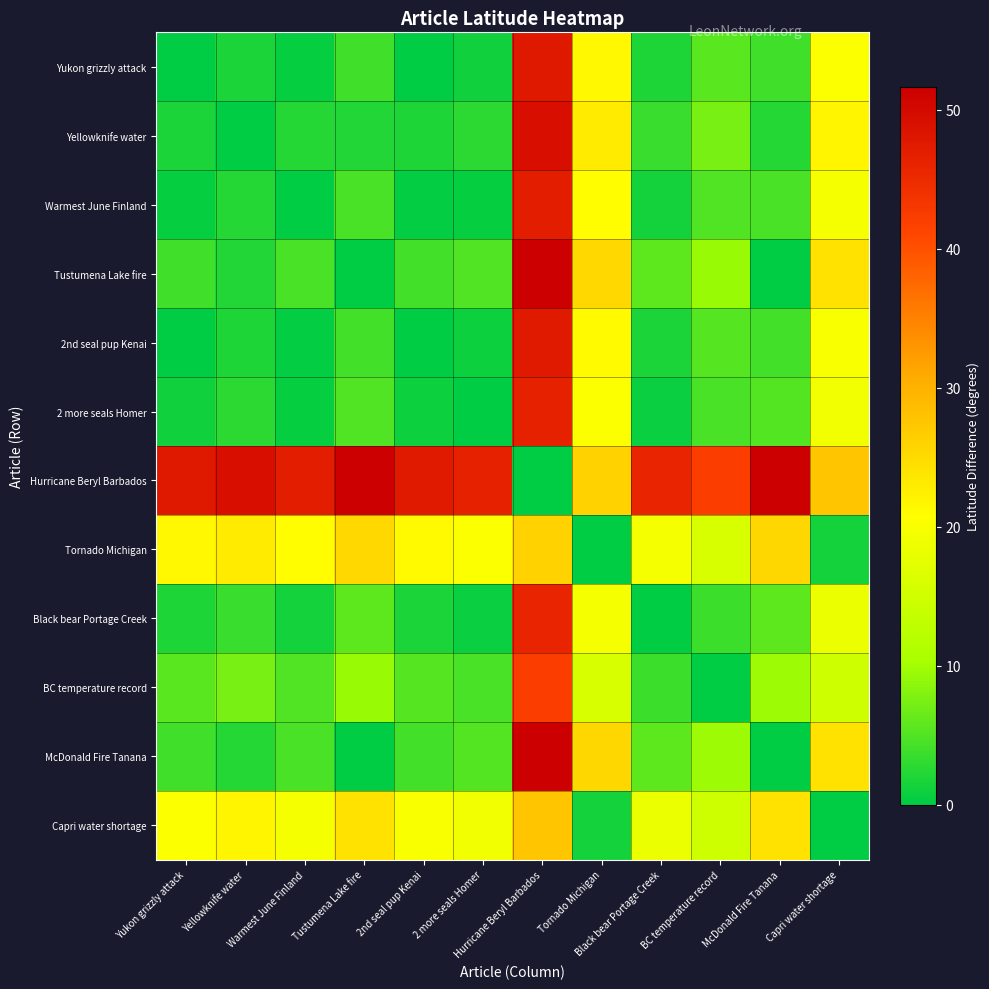

Between Tornado Michigan and Yukon grizzly attack, which is larger?

Tornado Michigan